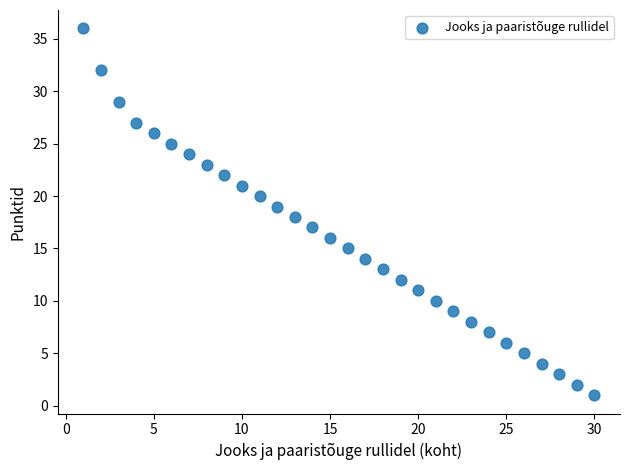

What is the range of Y values (max minus min)?

35